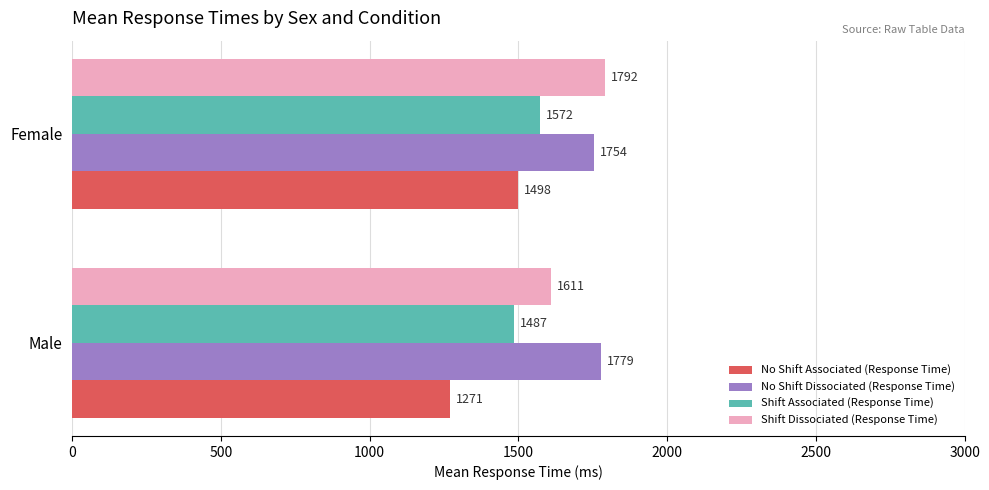

Which series has the largest range (max minus min)?

No Shift Associated (Response Time)